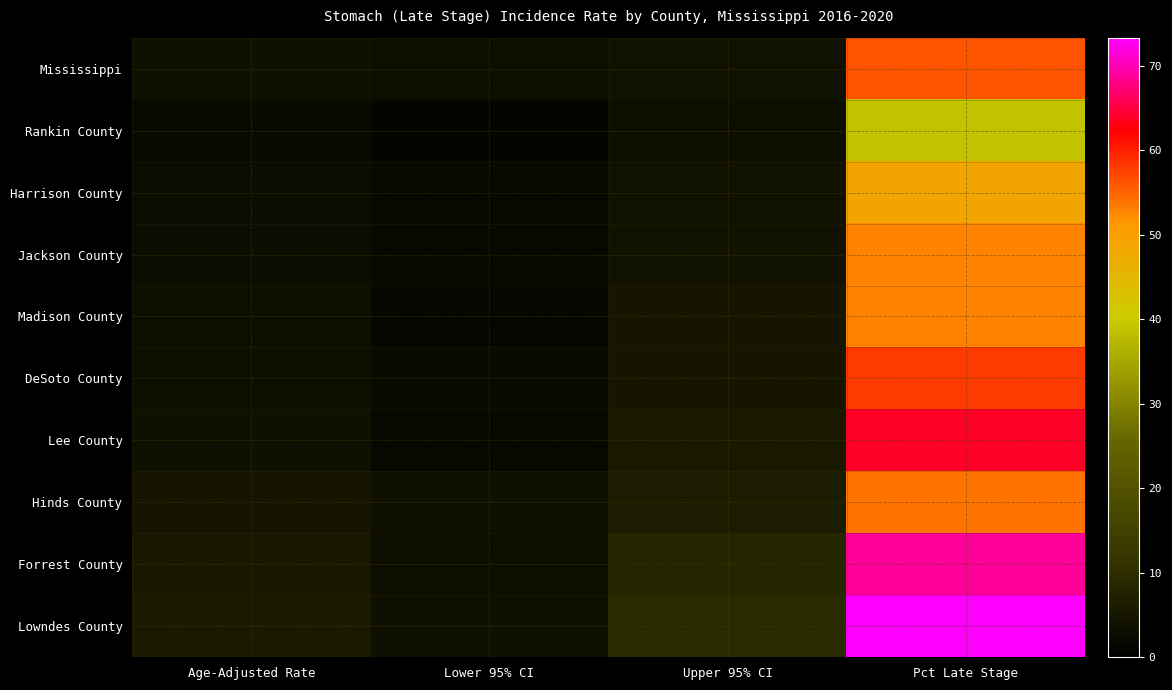

Which series has the widest spread of values?

Lowndes County